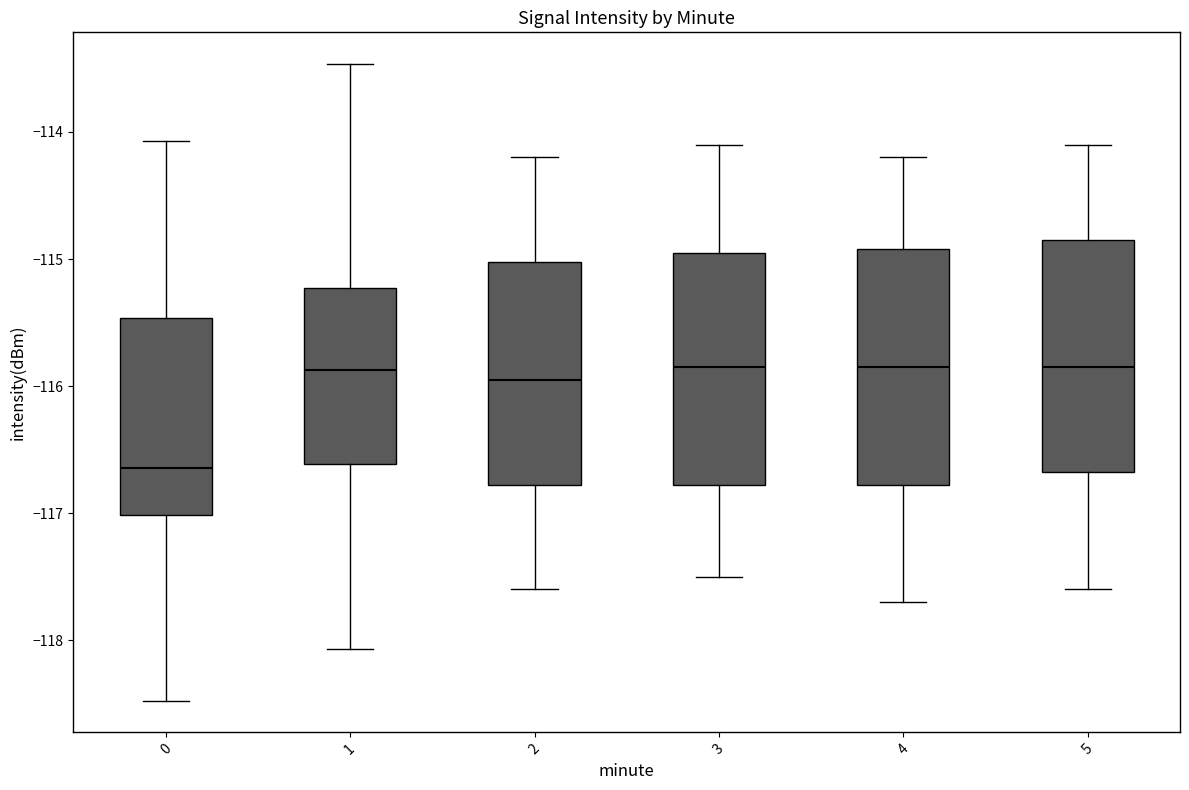

Reading left to right, transcribe this box plot: for each box, give where its median line is, the range the box spans, and where its two whiskers end, as read against the y-axis. The values are not printed on the chart, so give them approximately, as read against the axis.

0: median -116.6, box -117.0 to -115.5, whiskers -118.5 to -114.1
1: median -115.9, box -116.6 to -115.2, whiskers -118.1 to -113.5
2: median -115.9, box -116.8 to -115.0, whiskers -117.6 to -114.2
3: median -115.8, box -116.8 to -114.9, whiskers -117.5 to -114.1
4: median -115.8, box -116.8 to -114.9, whiskers -117.7 to -114.2
5: median -115.8, box -116.7 to -114.8, whiskers -117.6 to -114.1